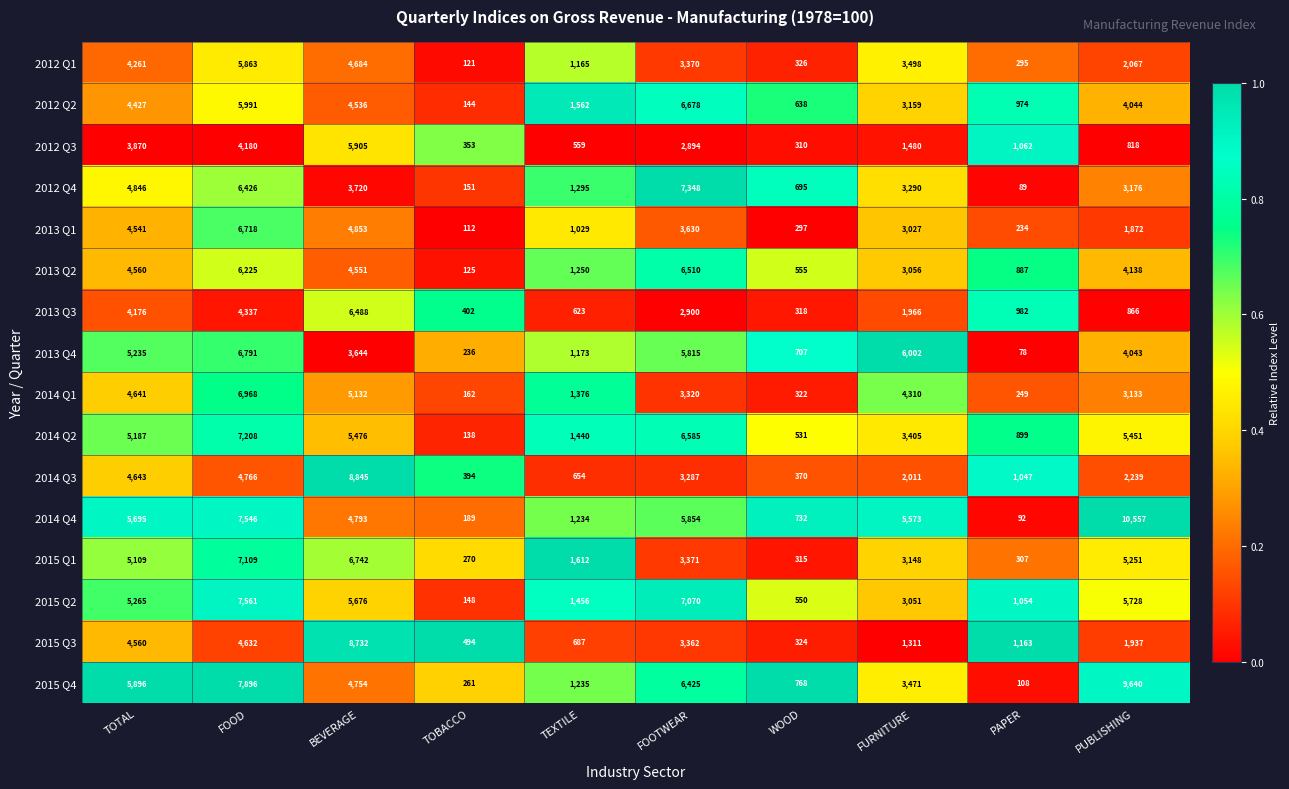

How many data points does each series have?

10